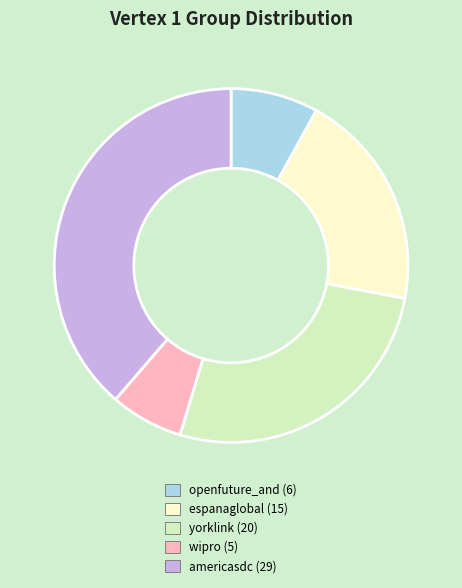

True or false: americasdc accounts for 39% of the total.

True